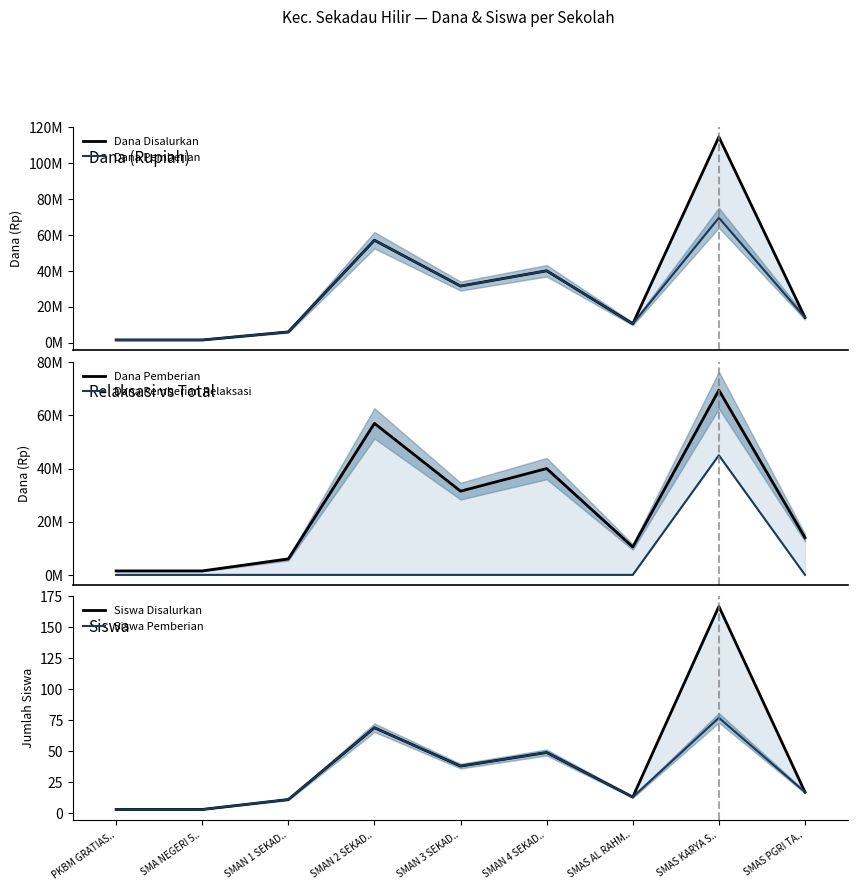

What are all the series names shown in the legend?

Dana Disalurkan, Dana Pemberian, Dana Pemberian Relaksasi, Siswa Disalurkan, Siswa Pemberian